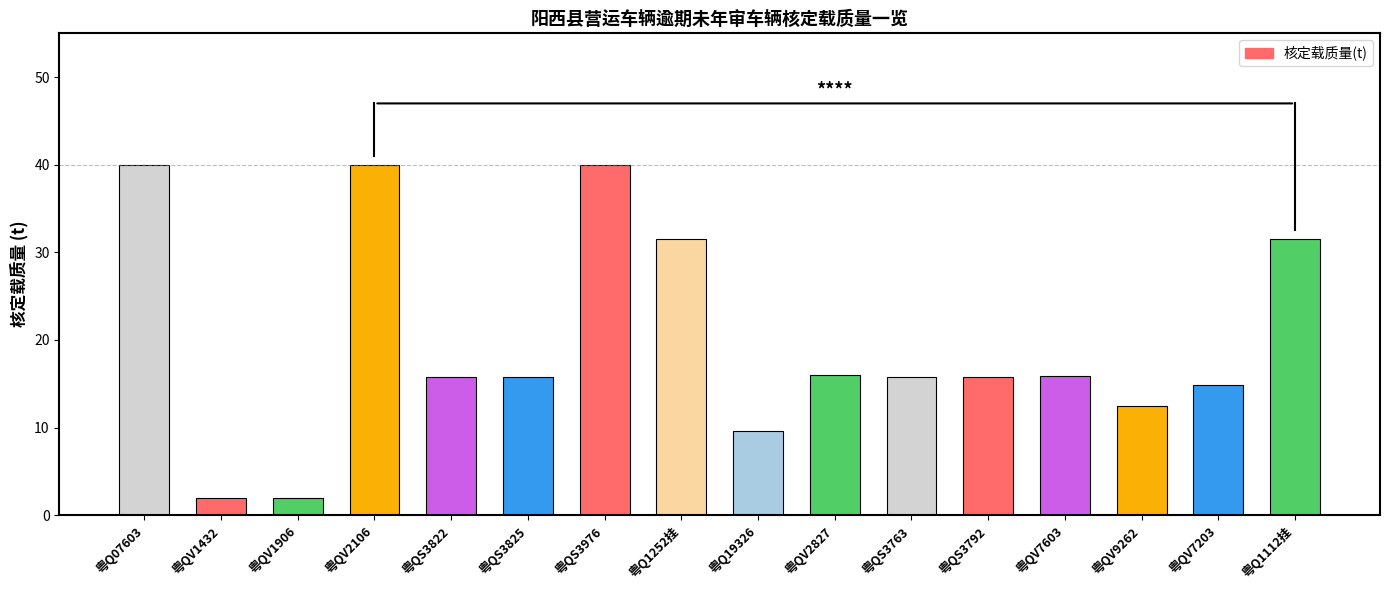

Which has a higher value, 粤QV2106 or 粤QS3763?

粤QV2106